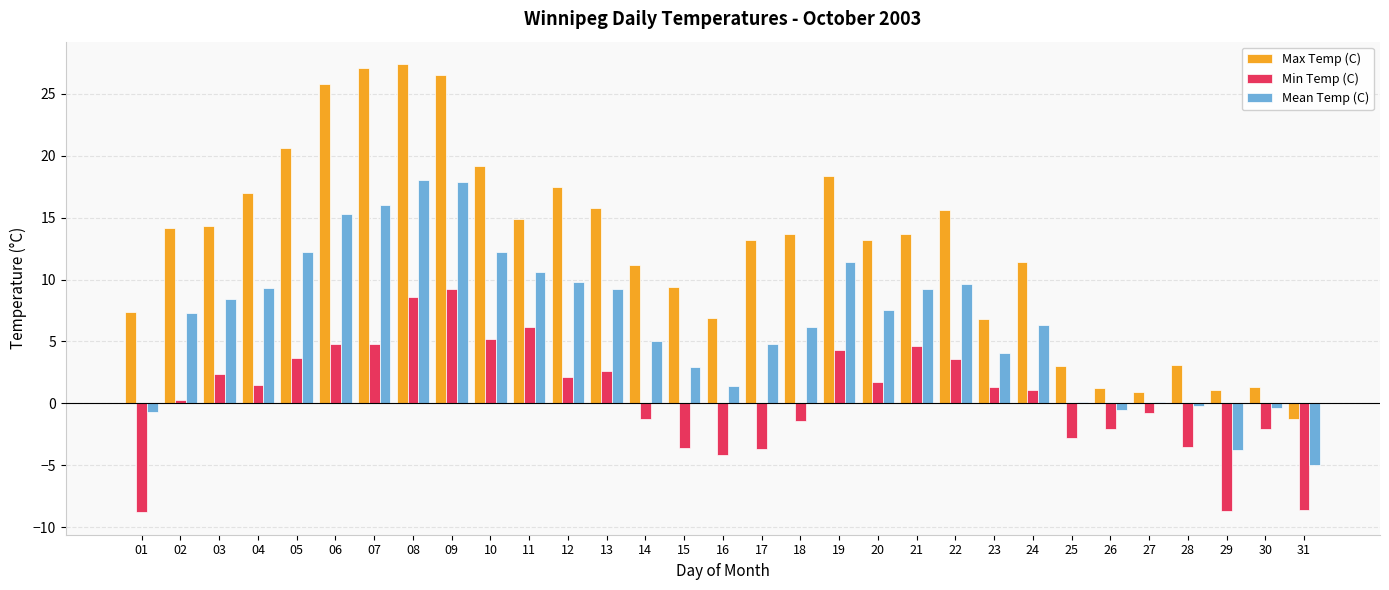

Between 19 and 31, which series saw the biggest shift?

Max Temp (C)